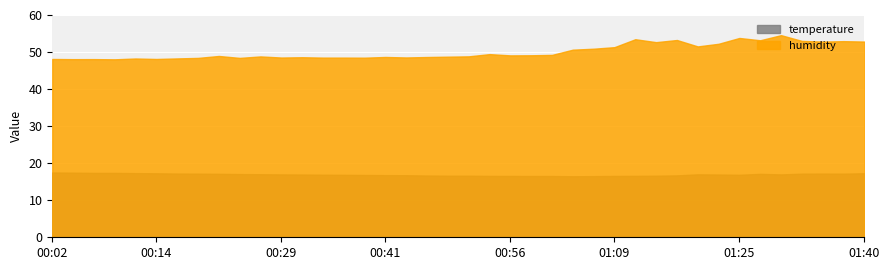

True or false: temperature and humidity cross at least once.

False